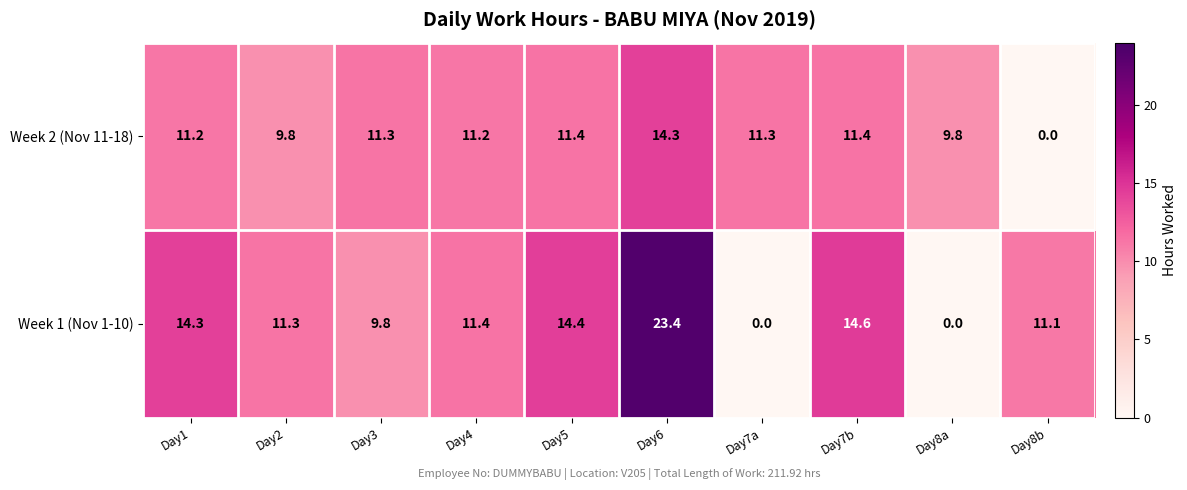

Reading right to left, extract all data points from this chart.

Week 2 (Nov 11-18): 0.0	9.8	11.4	11.3	14.3	11.4	11.2	11.3	9.8	11.2
Week 1 (Nov 1-10): 11.1	0.0	14.6	0.0	23.4	14.4	11.4	9.8	11.3	14.3